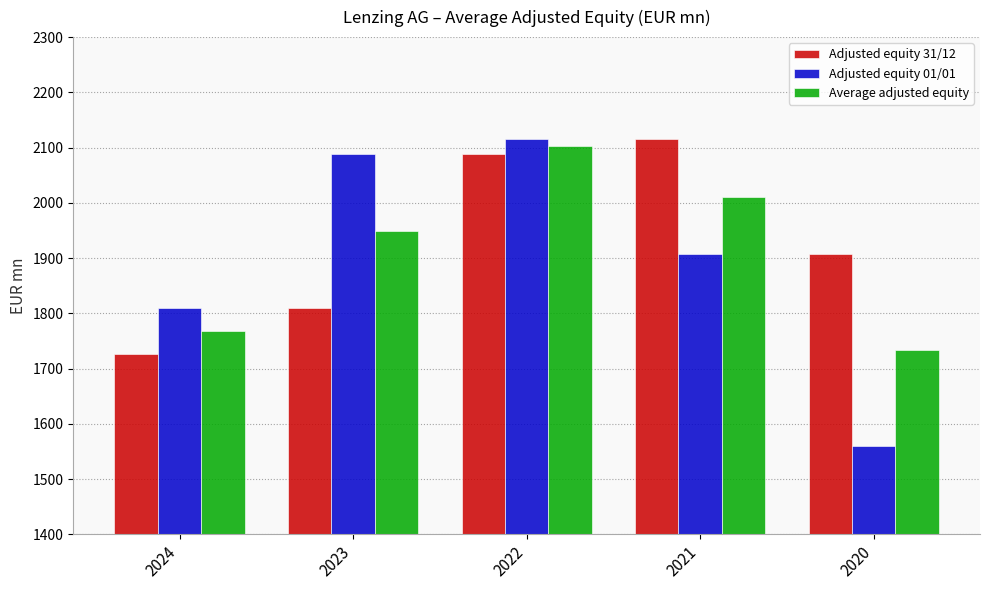

Which series has the largest total across all categories?

Adjusted equity 31/12